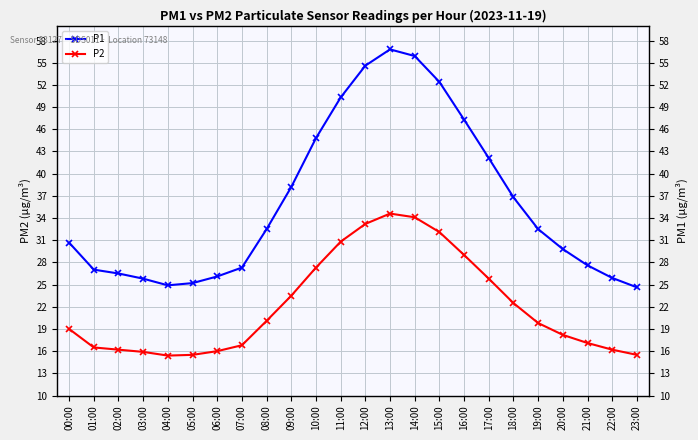

What is the value of the P2 point at the 19th from the left?

22.5